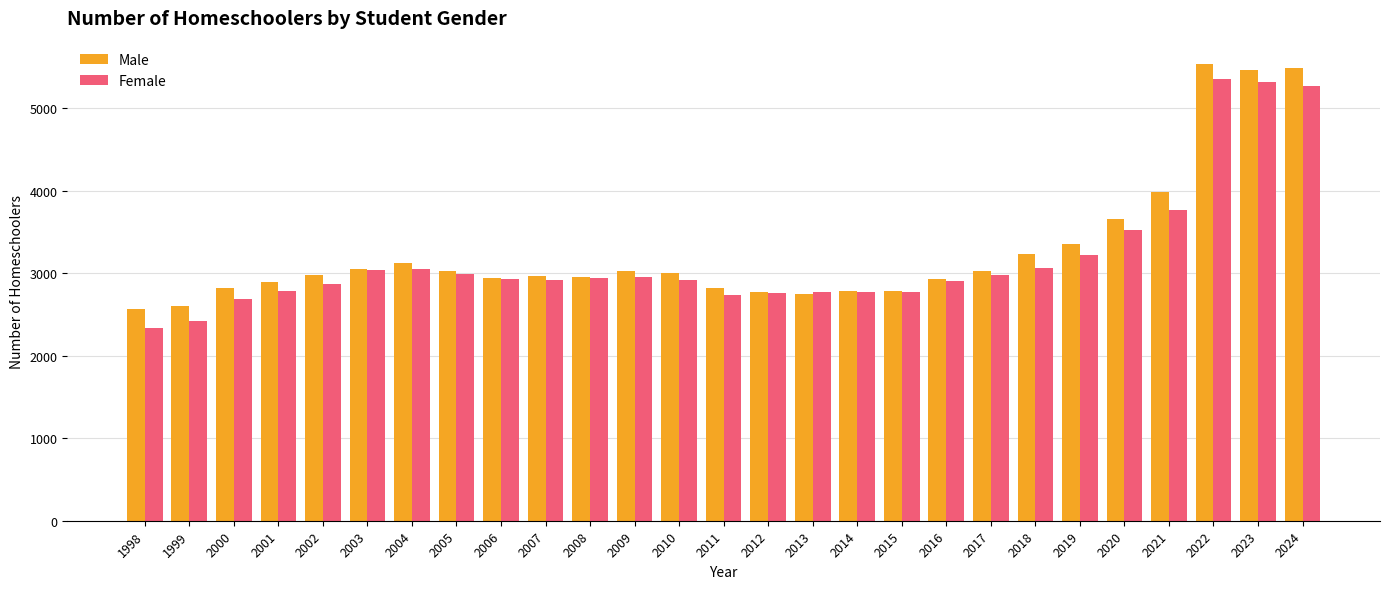

At which label is Female closest to 3848?

2021